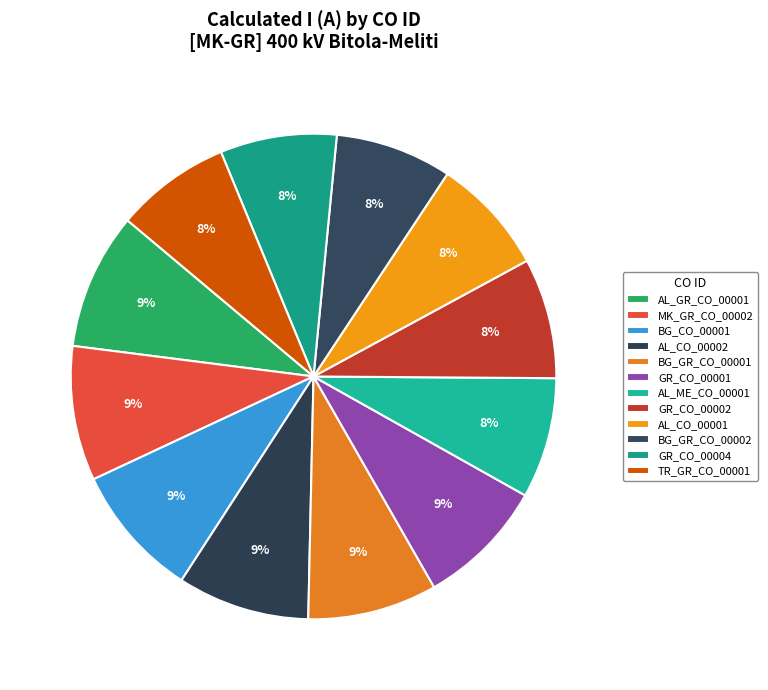

To the nearest percent, what is the combined percentage of AL_ME_CO_00001 and GR_CO_00001?

17%